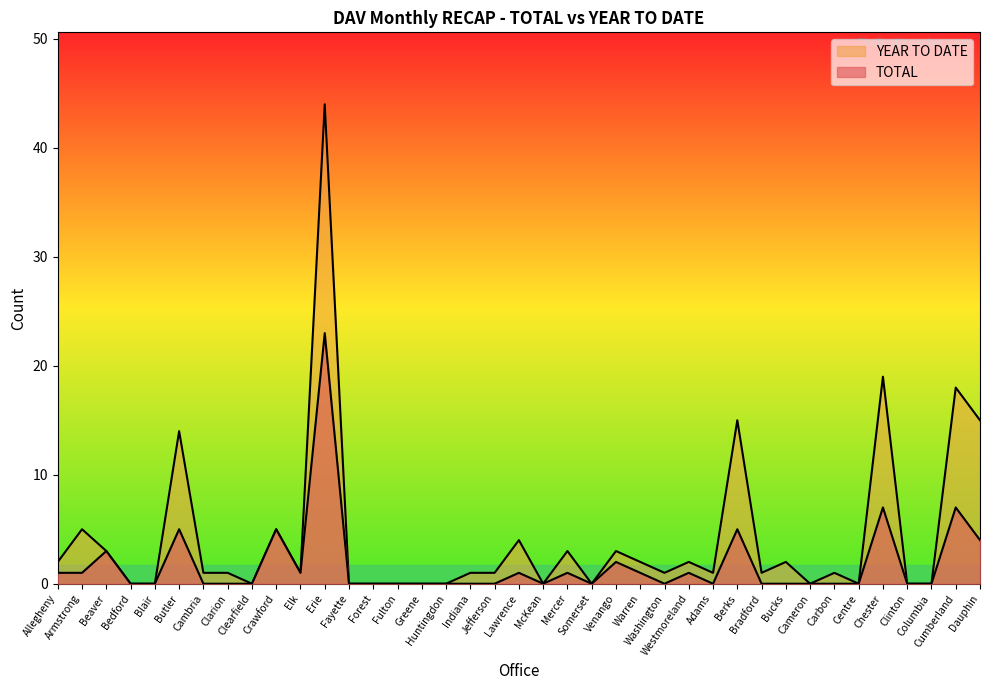

What is the label of the 26th point from the right?

Forest